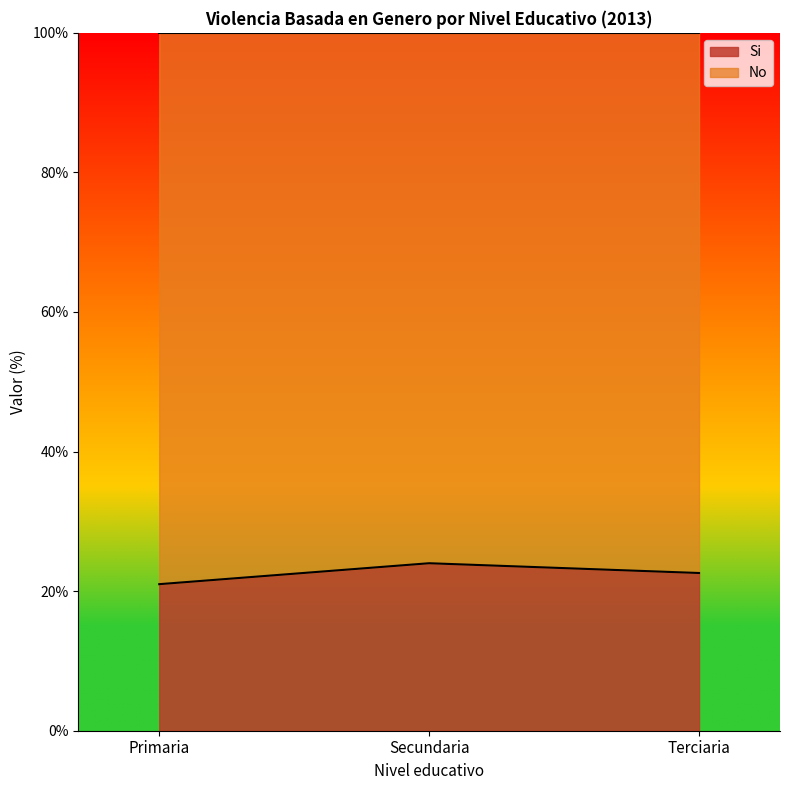

Reading left to right, transcribe all the data shown in this chart.

21.0	24.0	22.6